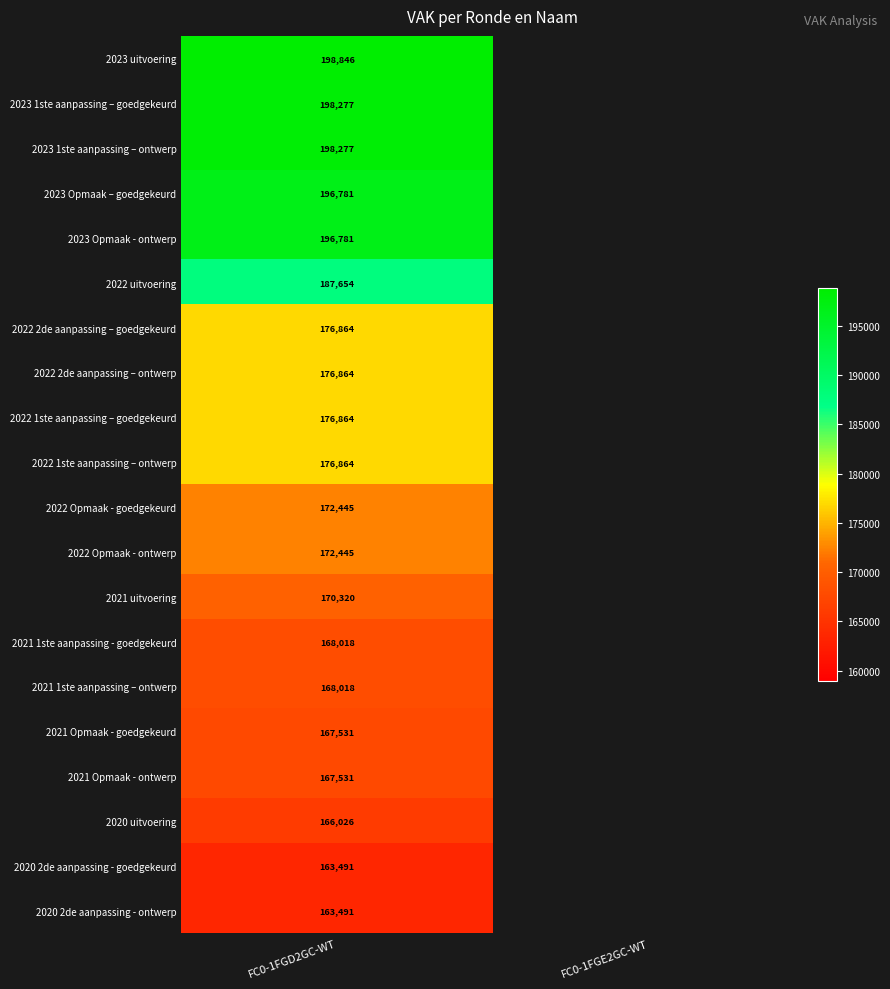

At how many categories does at least one series exceed 185098?

1